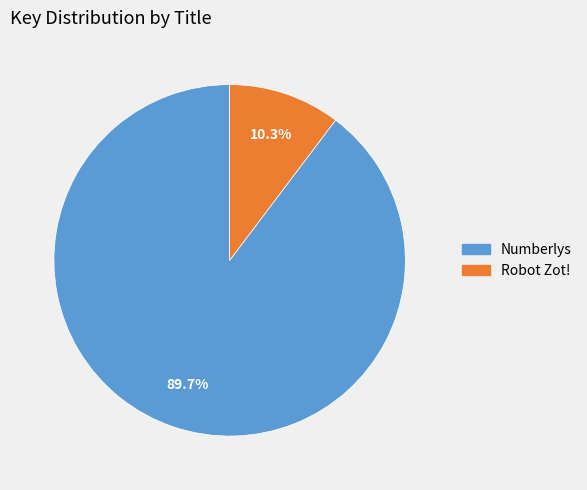

What percentage do Robot Zot! and Numberlys together represent?

100.0%